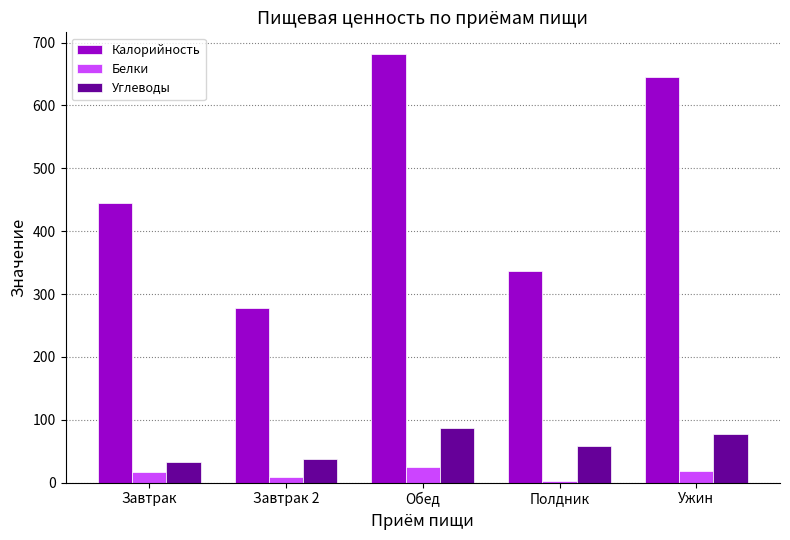

What is the label of the 1st bar from the left?

Завтрак